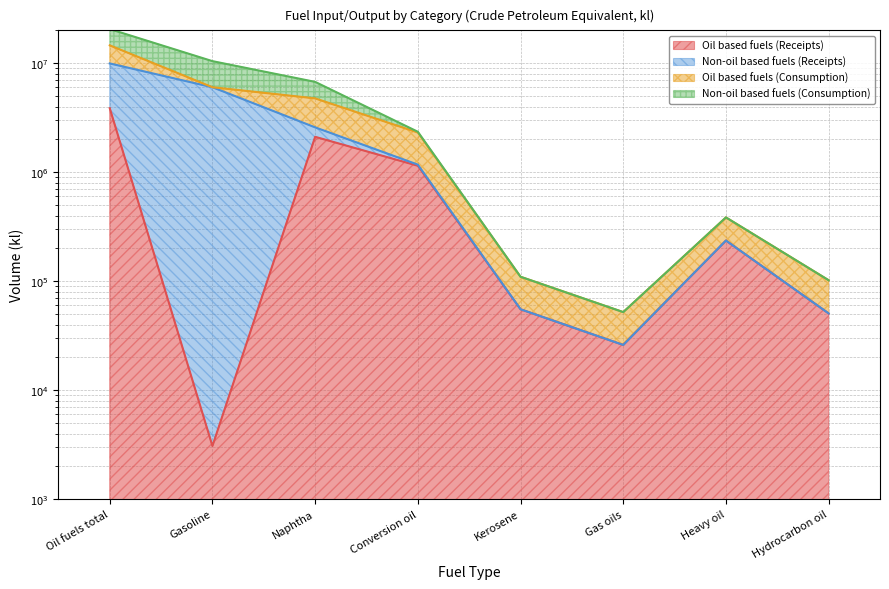

At which label does Non-oil based fuels (Consumption) first exceed 1172615?

Oil fuels total